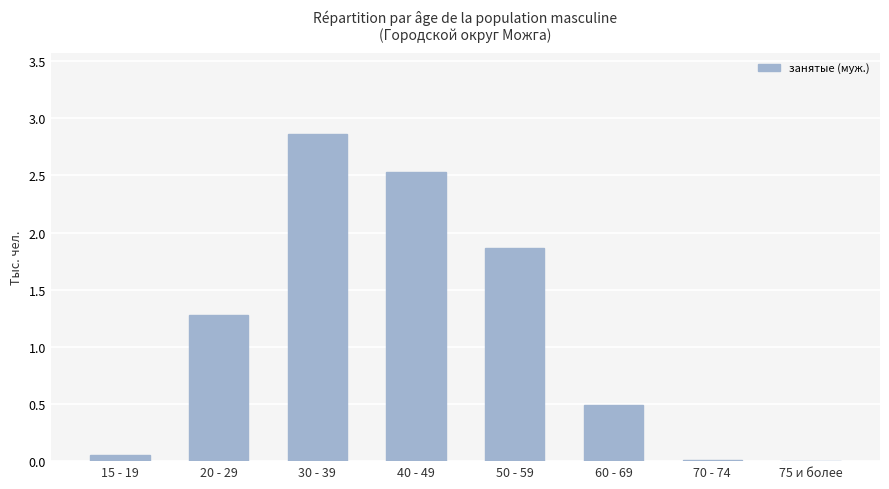

What is the change in value from 30 - 39 to 75 и более?

-2.9